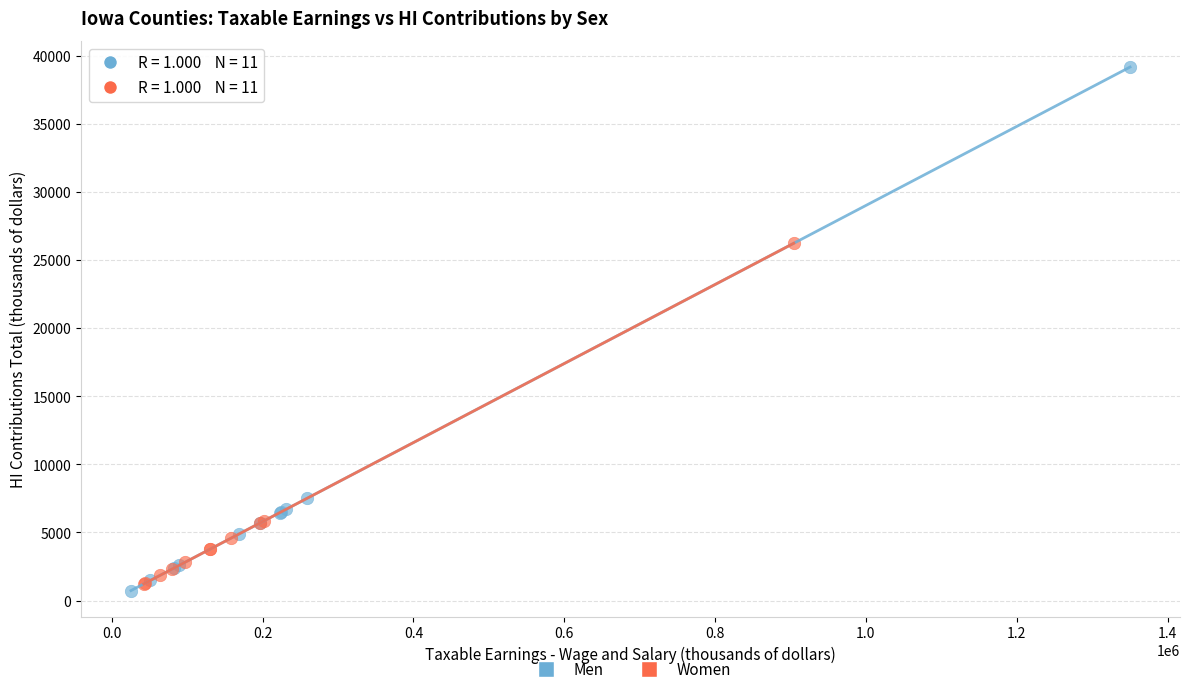

Which series has the largest Y range (max minus min)?

Men